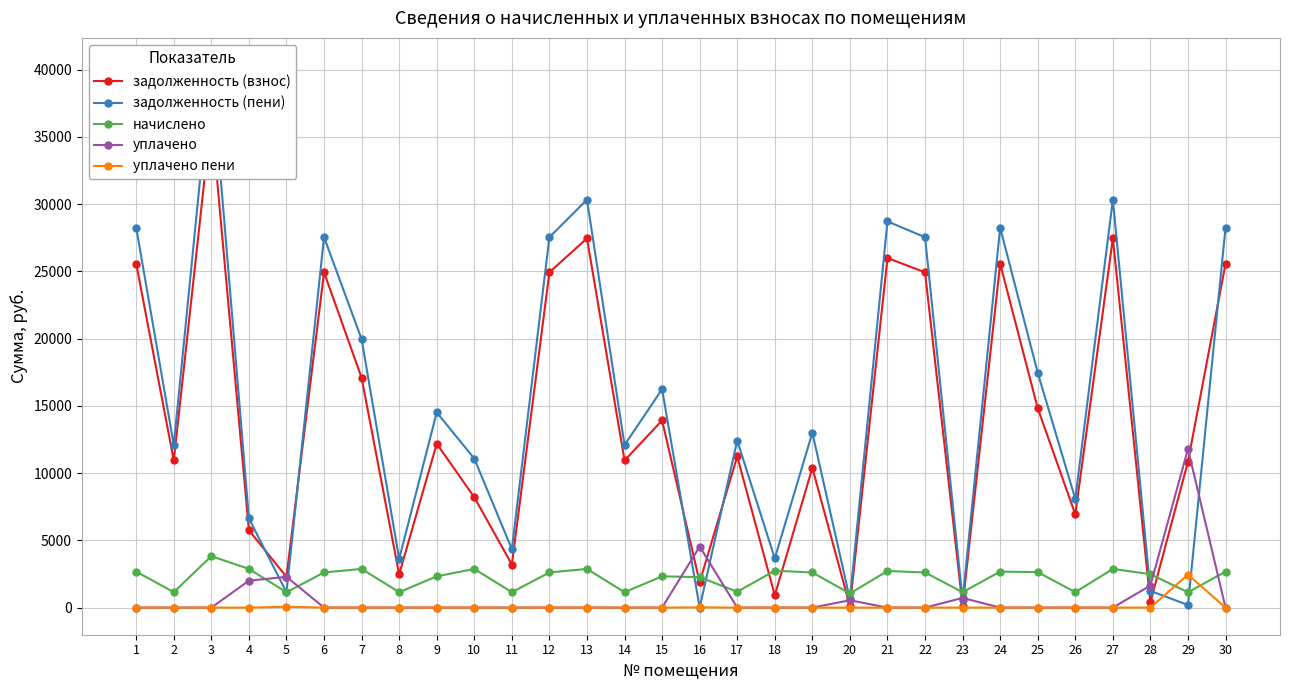

What is the difference between the уплачено values at 4 and 21?

2000.0